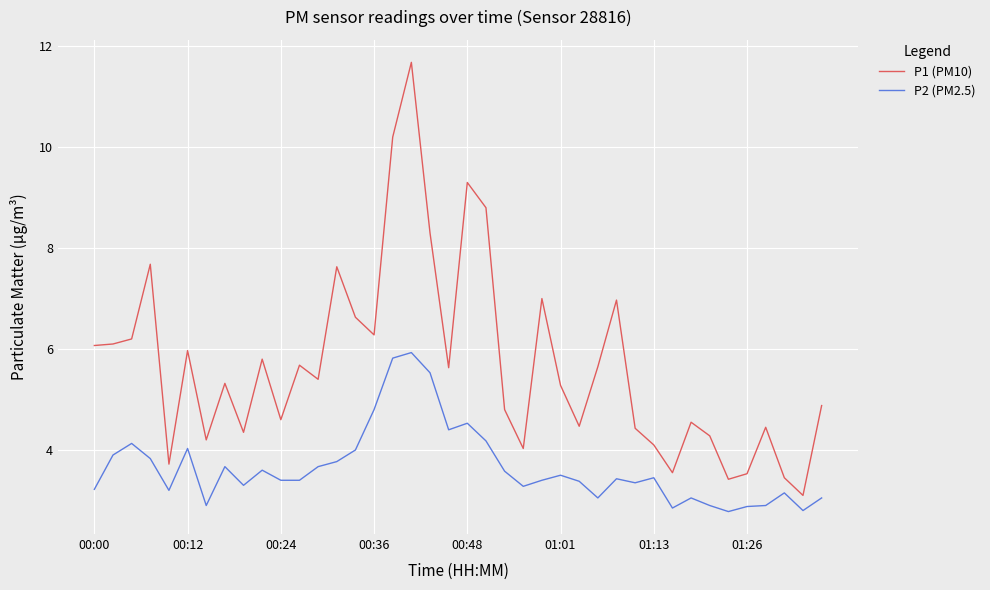

True or false: P1 (PM10) and P2 (PM2.5) cross at least once.

False